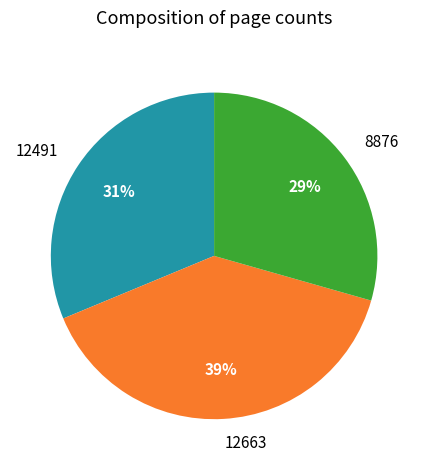

Is it true that 8876 is 29% of the pie?

True